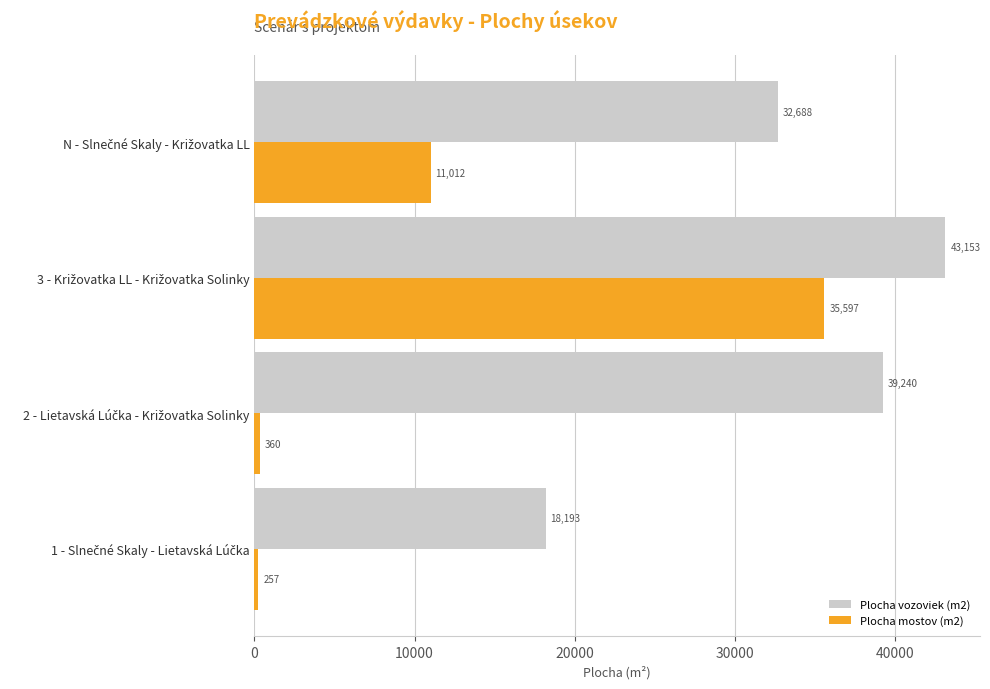

What is the average value of the Plocha vozoviek (m2) series?

33318.5